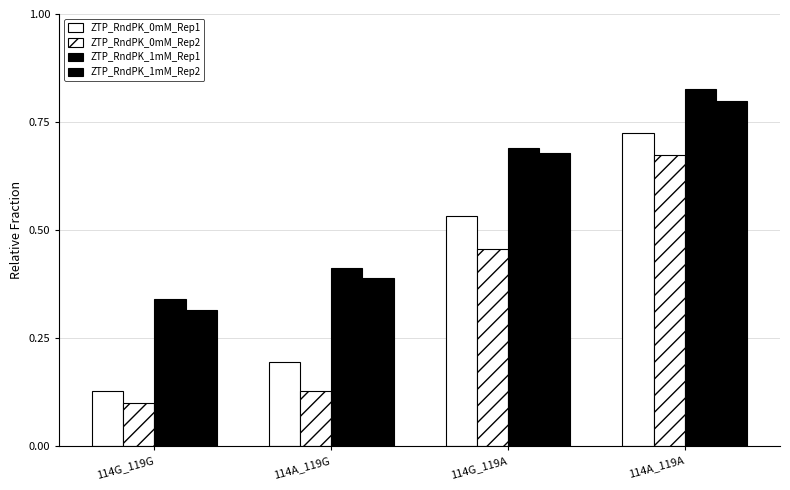

How many bars are there in each group?

4